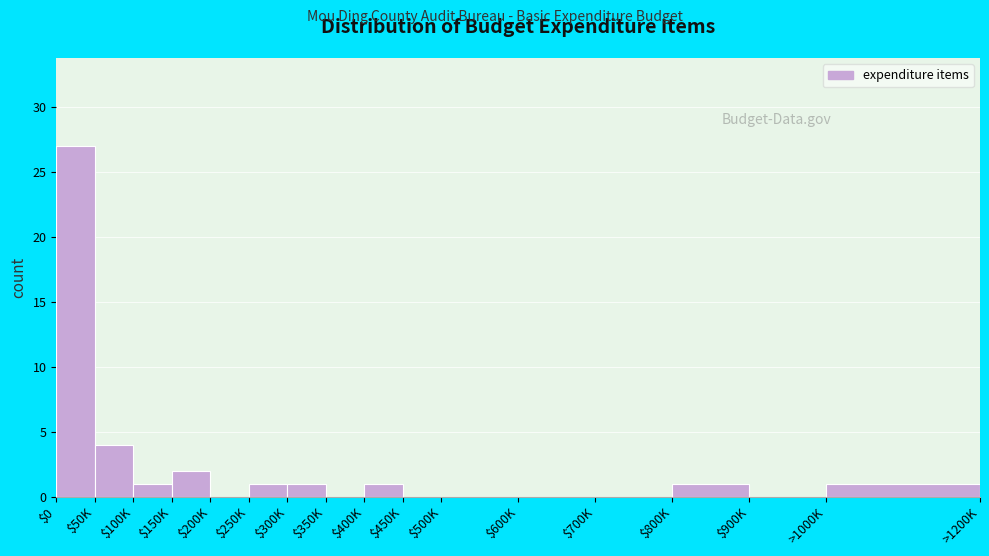

What is the greatest value displayed?

27